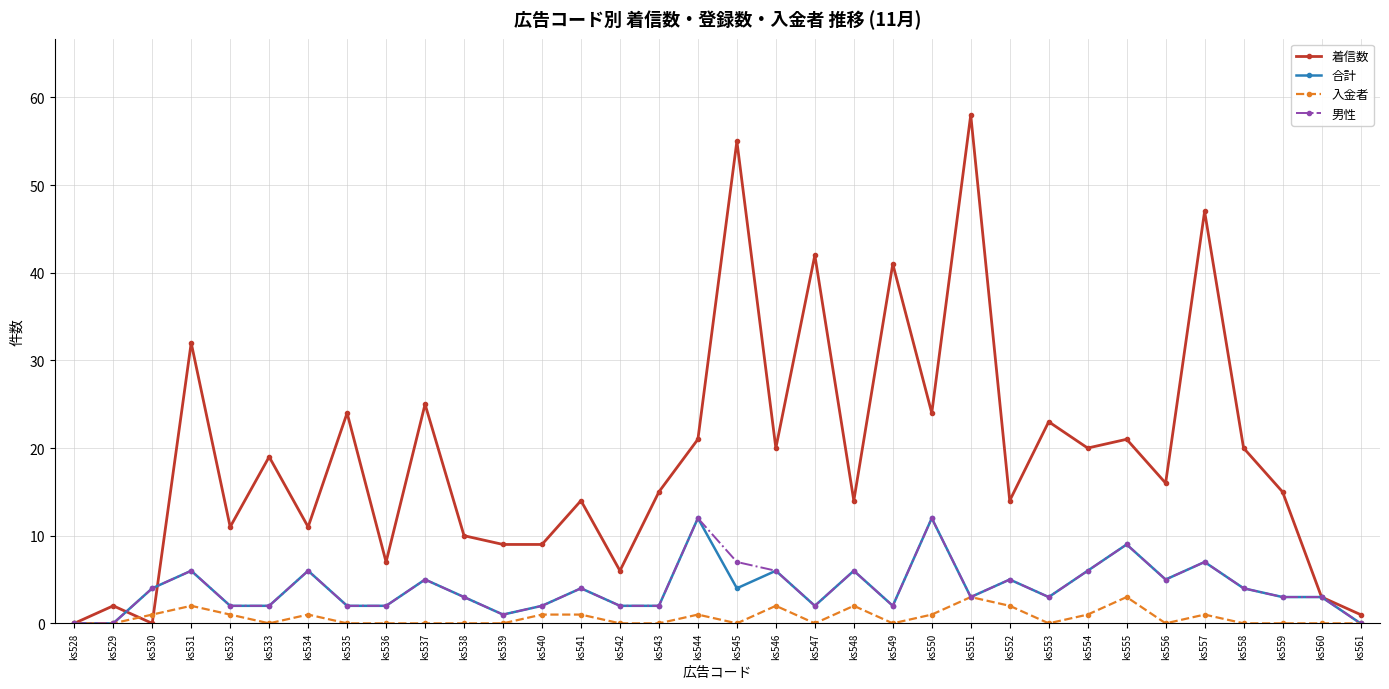

What is the maximum value for 入金者?

3